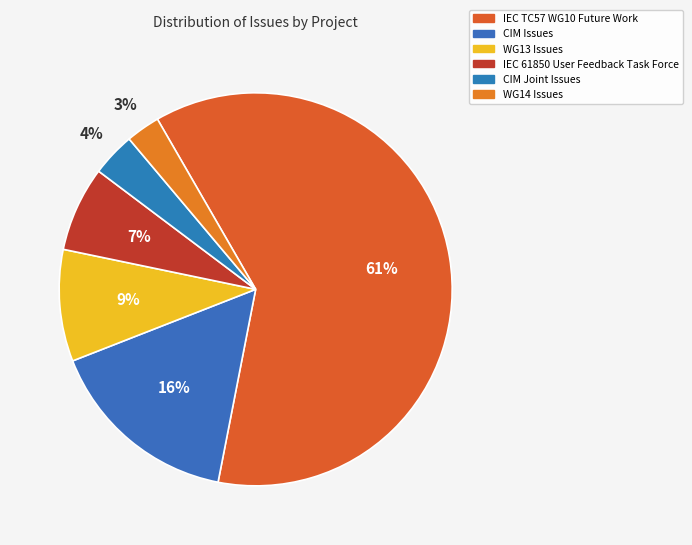

Count the number of slices in the pie.

6